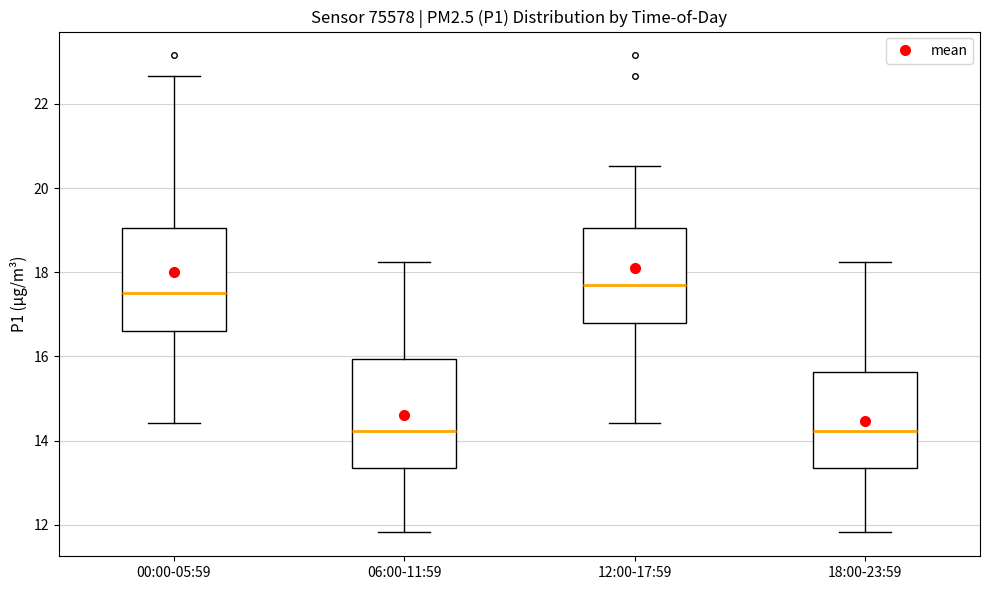

Reading left to right, transcribe this box plot: for each box, give where its median line is, the range the box spans, and where its two whiskers end, as read against the y-axis. The values are not printed on the chart, so give them approximately, as read against the axis.

00:00-05:59: median 17.6, box 16.6 to 19.0, whiskers 14.4 to 22.6
06:00-11:59: median 14.2, box 13.4 to 16.0, whiskers 11.8 to 18.2
12:00-17:59: median 17.6, box 16.8 to 19.0, whiskers 14.4 to 20.6
18:00-23:59: median 14.2, box 13.4 to 15.6, whiskers 11.8 to 18.2